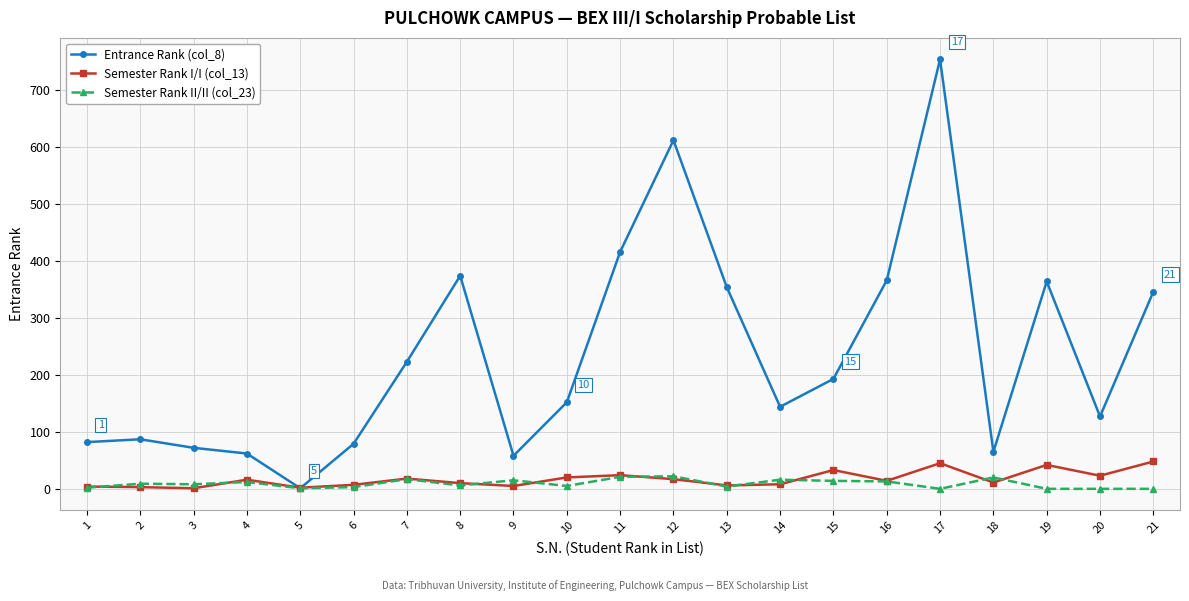

True or false: Semester Rank II/II (col_23) has more than 0 points higher than both neighbors.

True